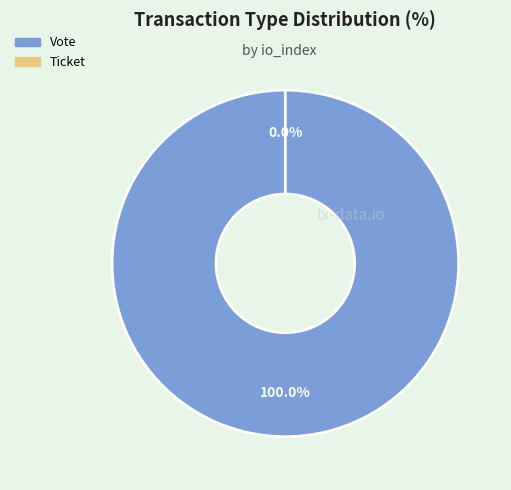

Is it true that Vote is 88% of the pie?

False